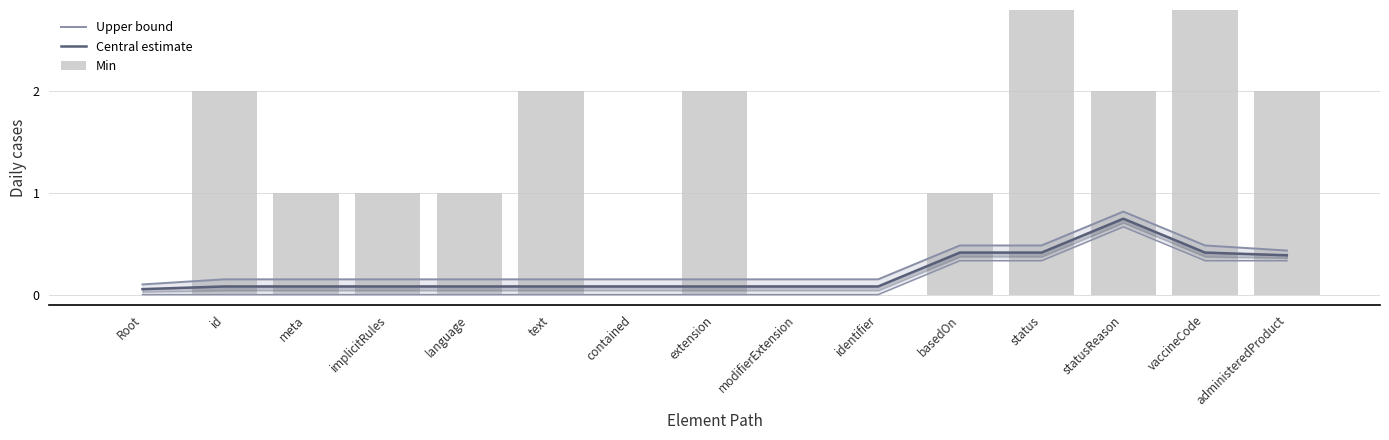

Where is Upper bound nearest to the value 0?

Root